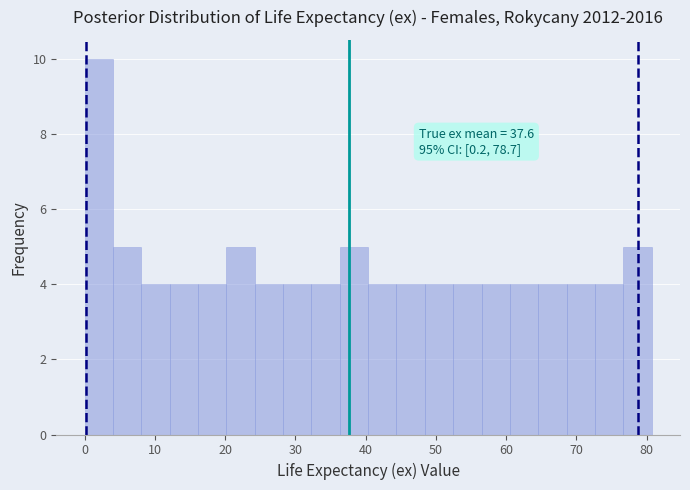

Which range on the x-axis has the tallest bar?

0 to 4